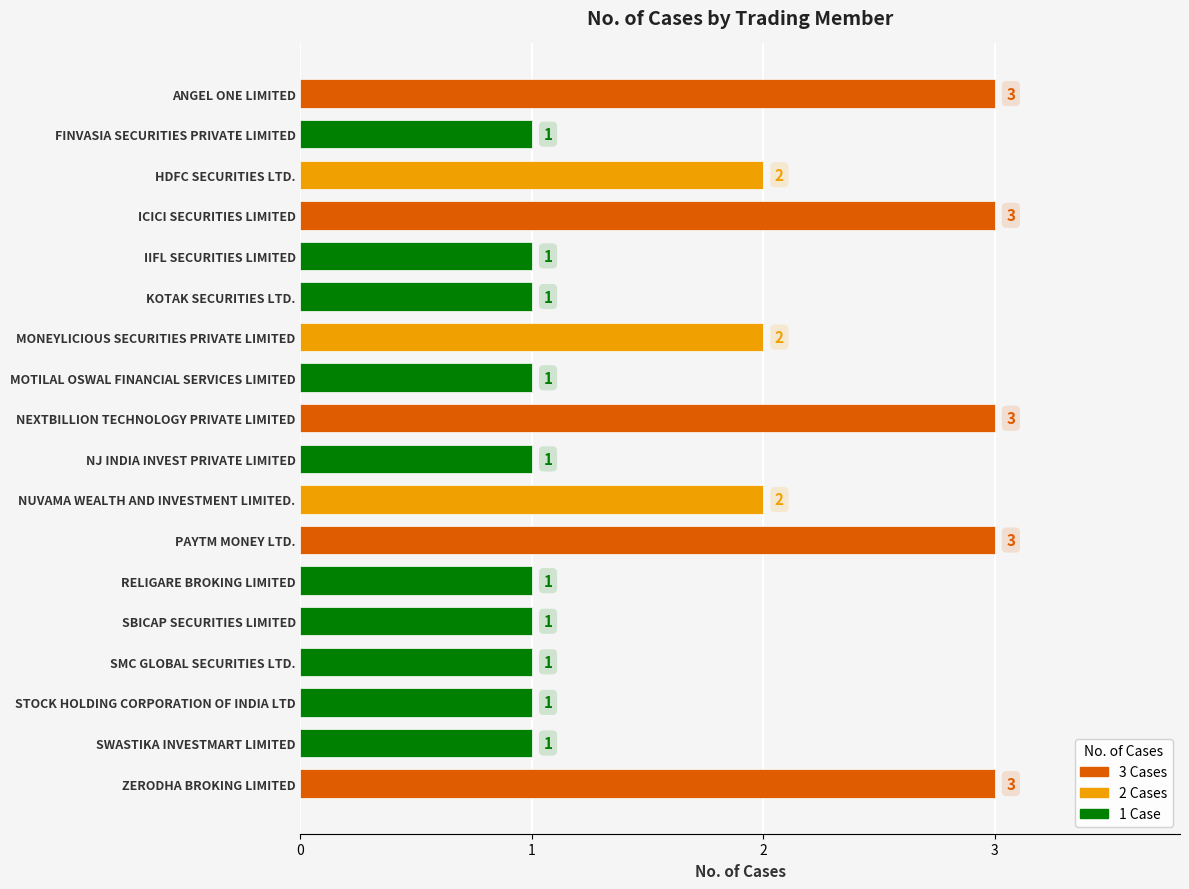

The value at NJ INDIA INVEST PRIVATE LIMITED is 0. True or false?

False